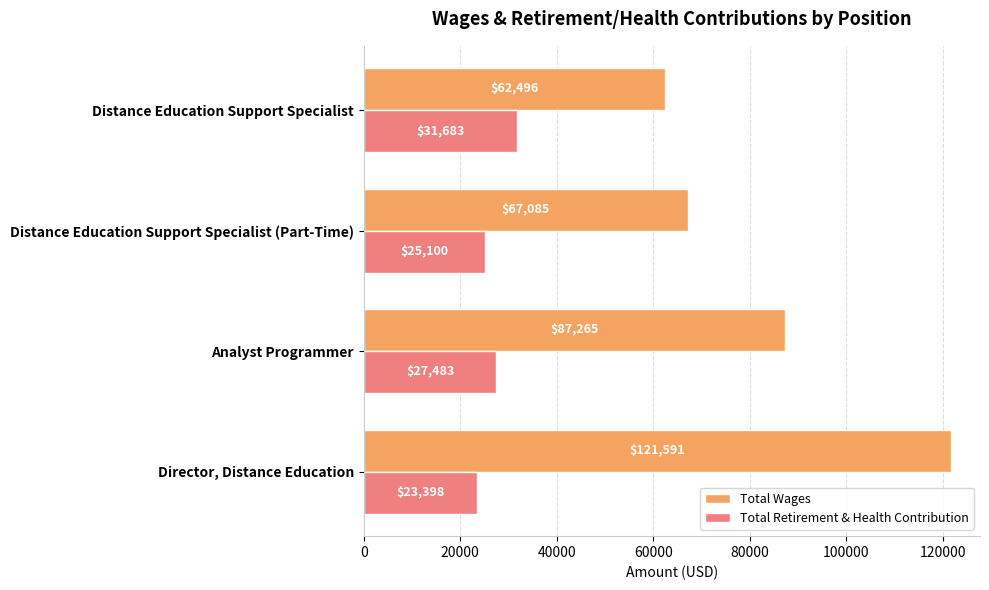

Is it true that Total Retirement & Health Contribution equals 12754 at Director, Distance Education?

False